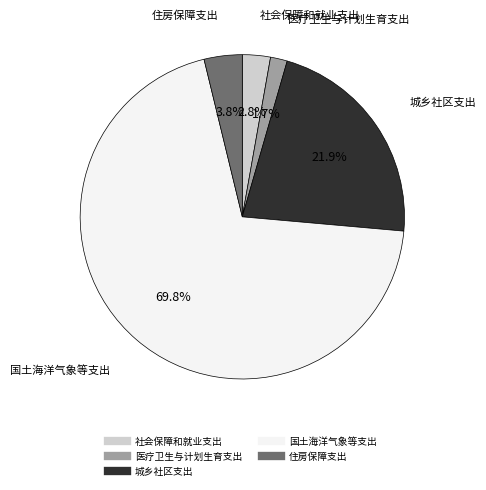

What is the total percentage of 住房保障支出 and 社会保障和就业支出?

6.6%